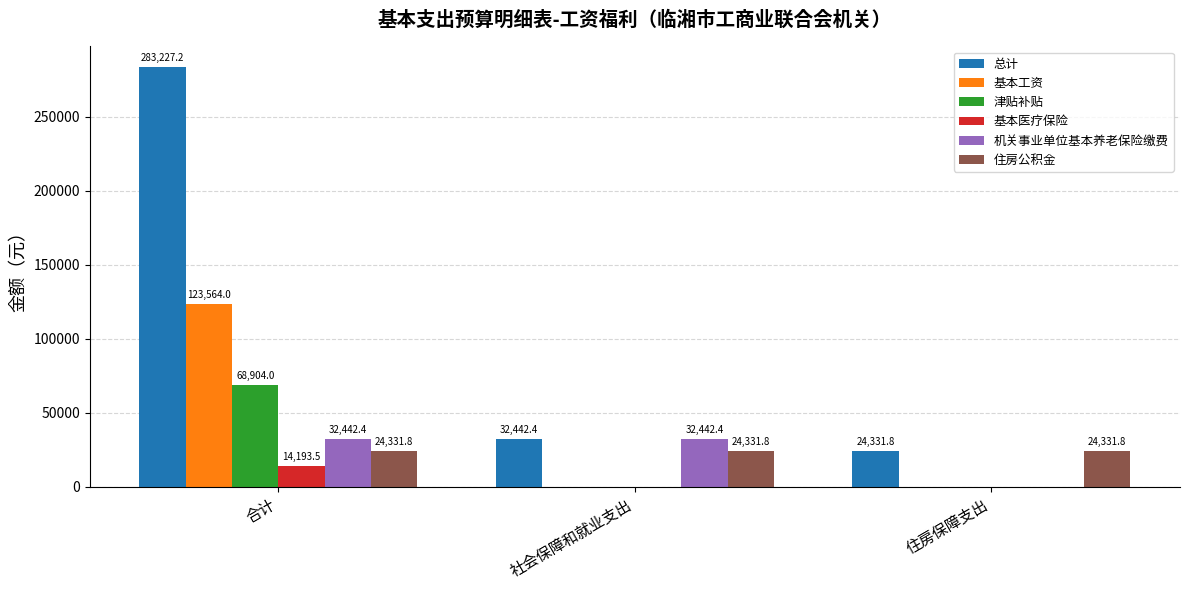

What value does the 总计 series have at 社会保障和就业支出?

32442.4